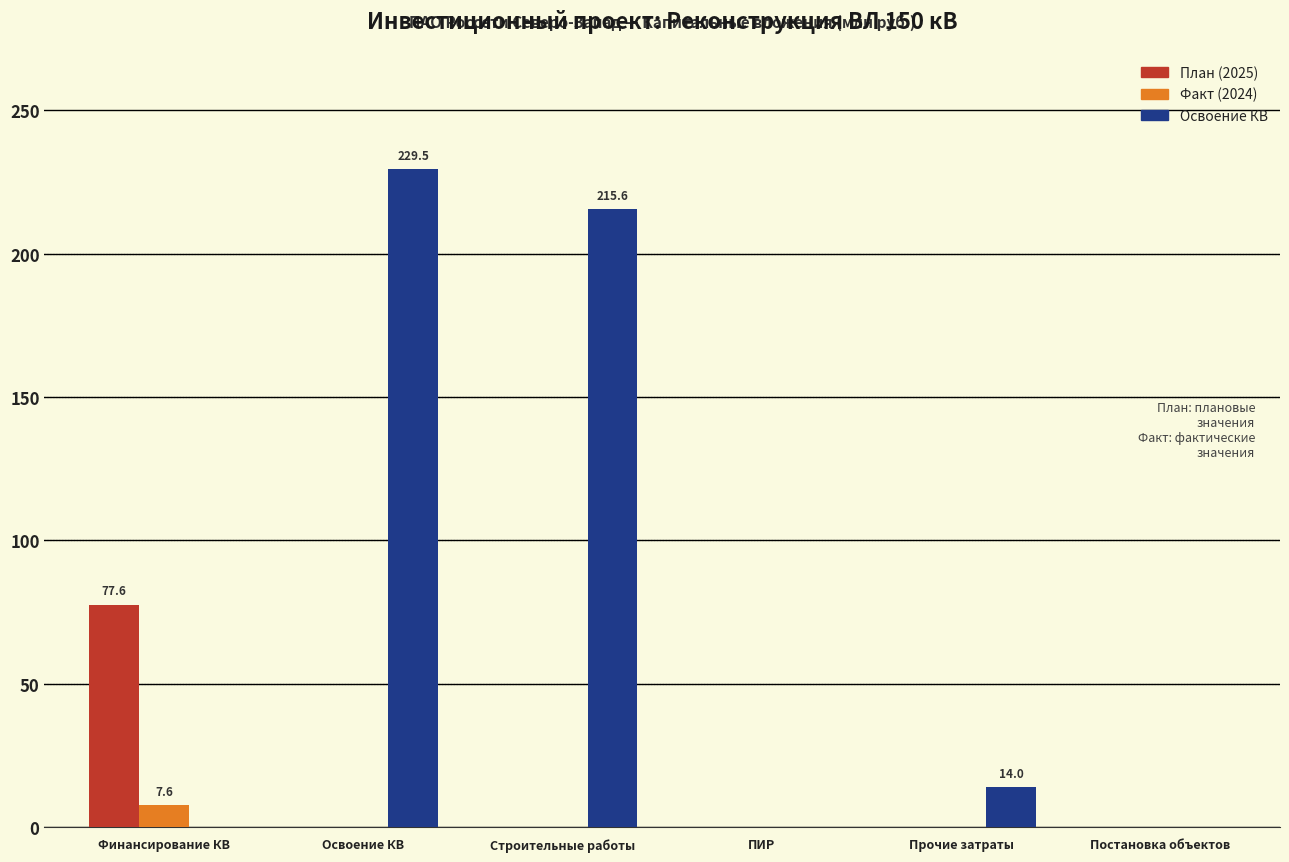

Between Финансирование КВ and ПИР, which series saw the biggest shift?

План (2025)